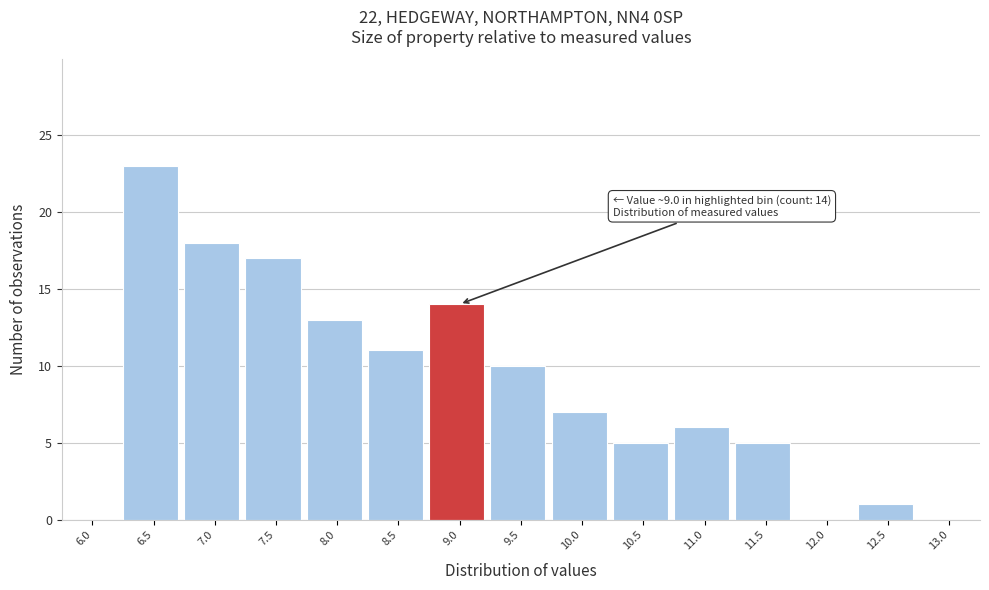

Reading left to right, list all the values displayed in this chart.

6.0=0	6.5=23	7.0=18	7.5=17	8.0=13	8.5=11	9.0=14	9.5=10	10.0=7	10.5=5	11.0=6	11.5=5	12.0=0	12.5=1	13.0=0